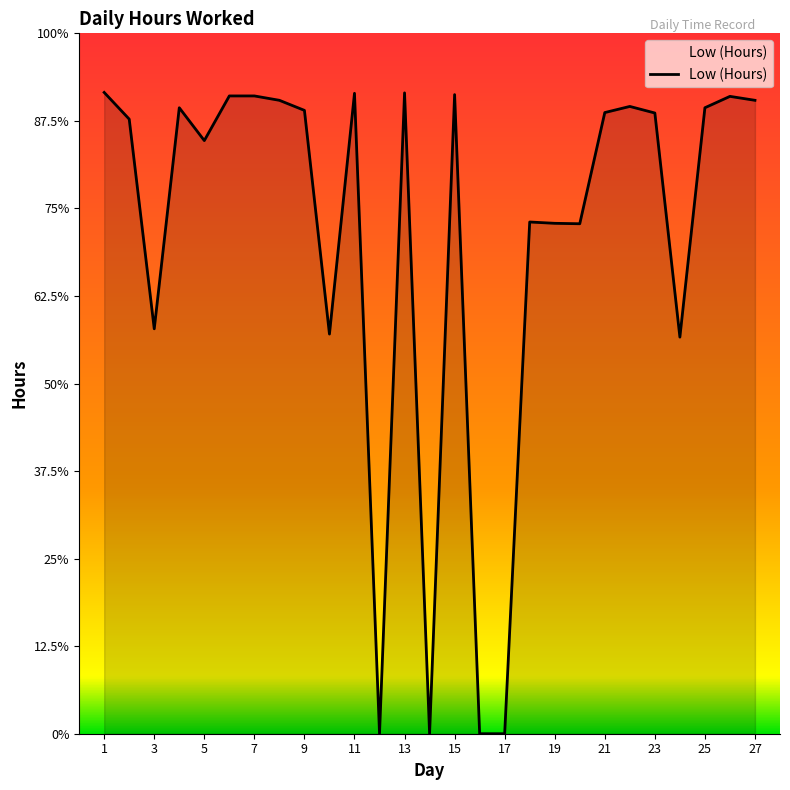

What is the value of the 10th point from the left?

9.1